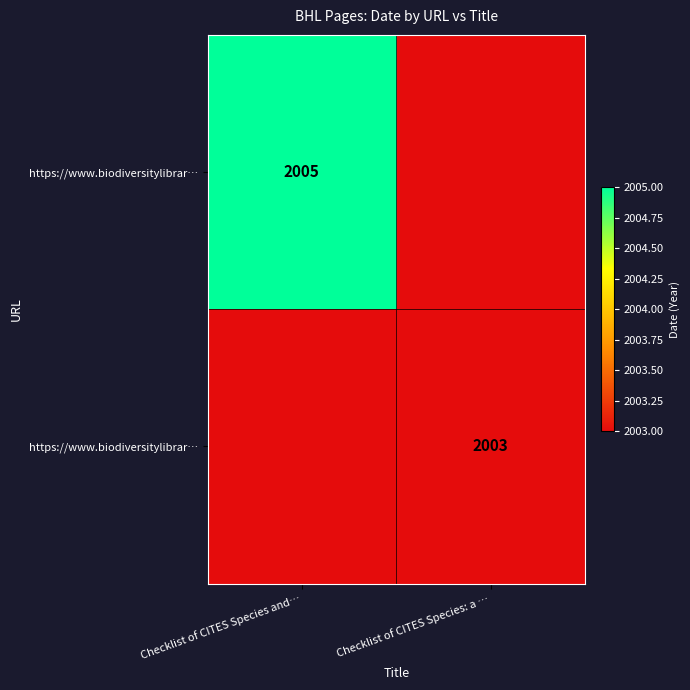

What is the maximum value shown in the chart?

2005.0